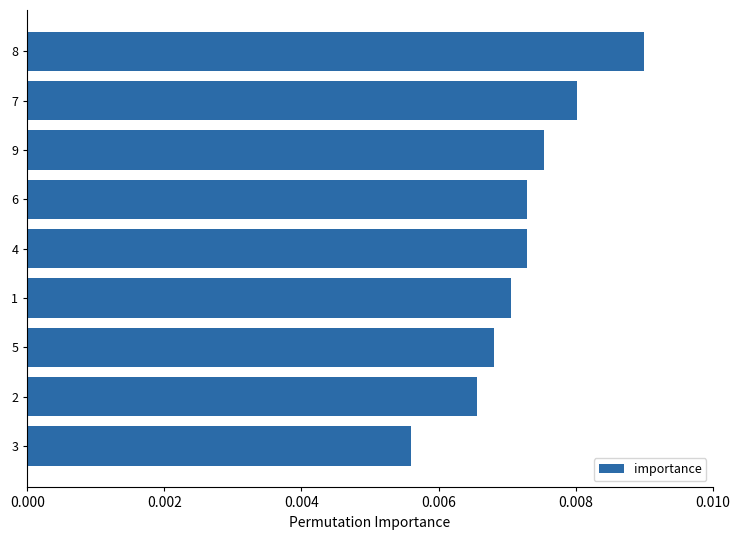

Between 8 and 9, which is larger?

8